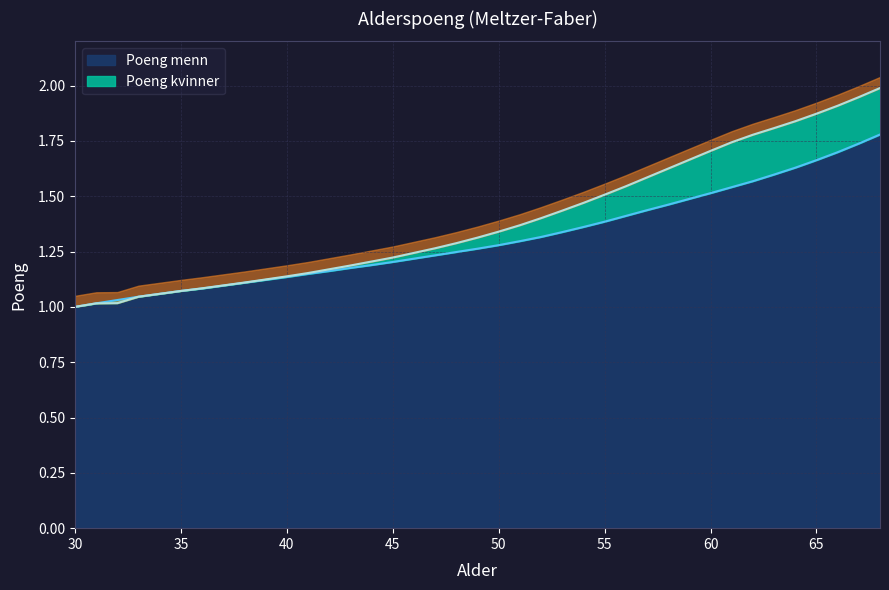

Is the value of Poeng menn at 41 greater than the value of Poeng kvinner at 38?

Yes